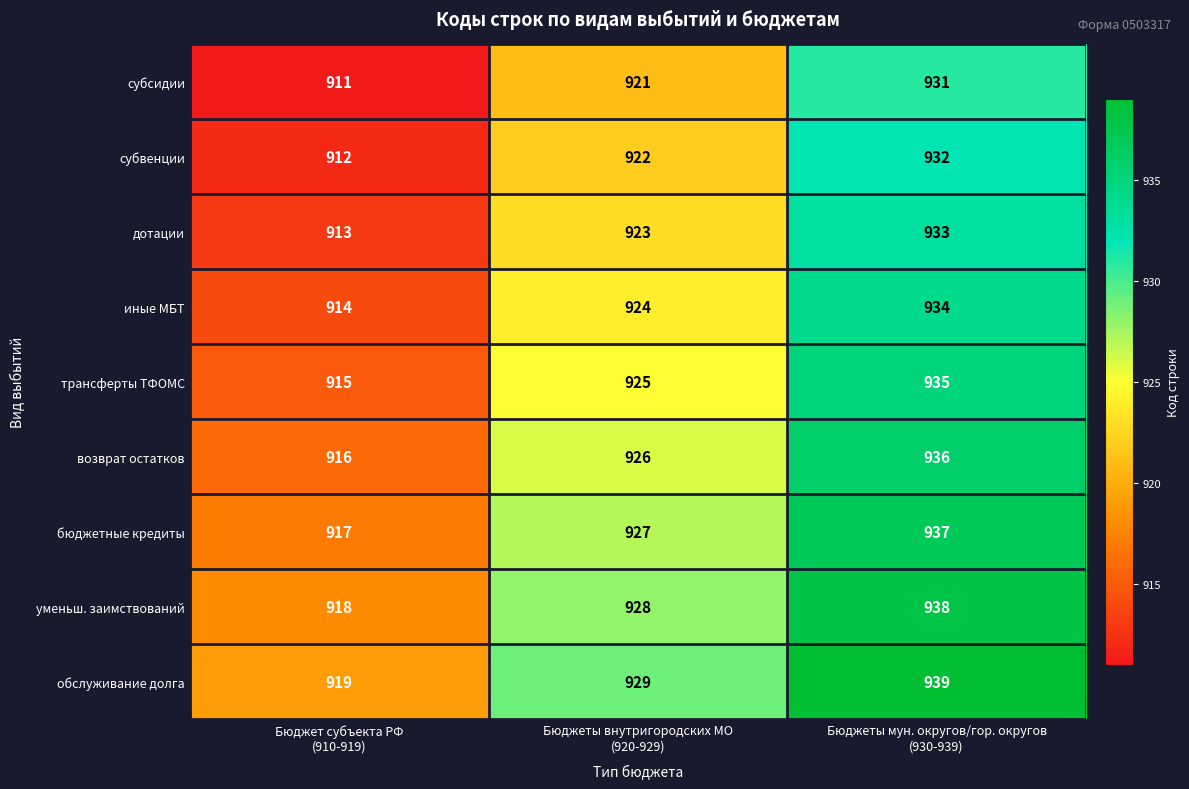

Reading left to right, extract all data points from this chart.

субсидии: 911	921	931
субвенции: 912	922	932
дотации: 913	923	933
иные МБТ: 914	924	934
трансферты ТФОМС: 915	925	935
возврат остатков: 916	926	936
бюджетные кредиты: 917	927	937
уменьш. заимствований: 918	928	938
обслуживание долга: 919	929	939